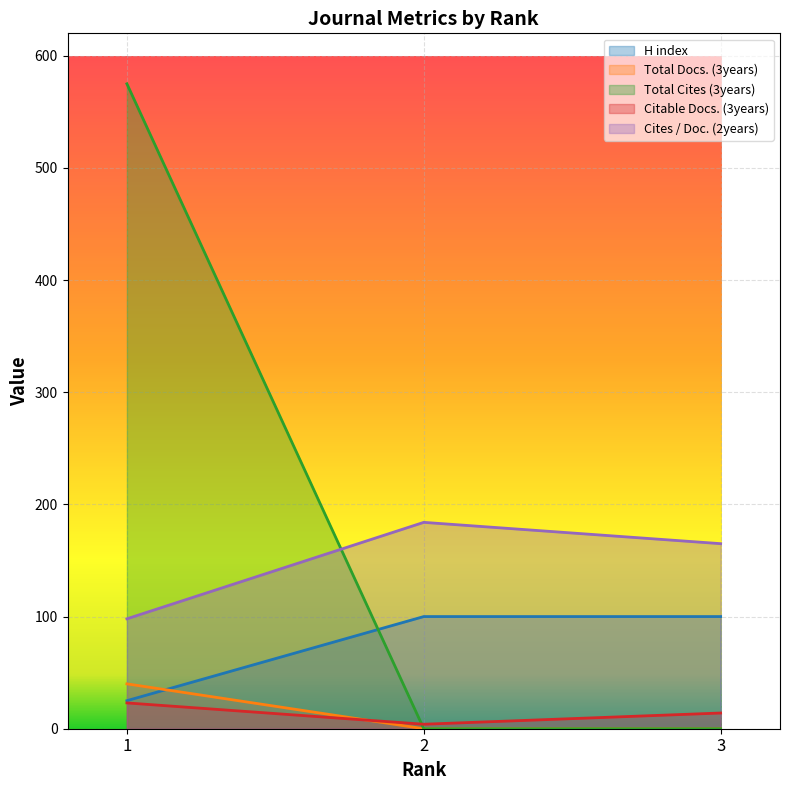

What value does the Cites / Doc. (2years) series have at 3, to the nearest 10?

160